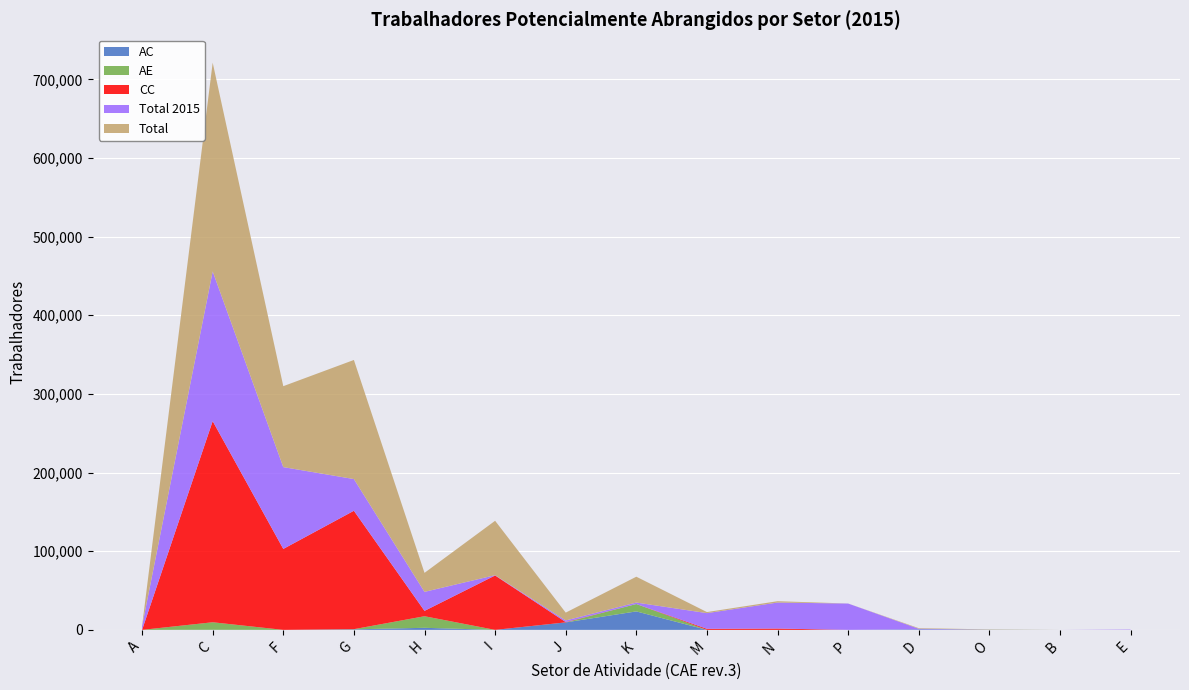

Reading left to right, transcribe all the data shown in this chart.

AC: 0	98	0	657	2618	0	9515	23486	0	0	0	720	0	0	0
AE: 0	9578	0	233	14721	0	0	9370	0	0	0	0	242	0	0
CC: 0	255744	102899	150534	6808	69164	416	0	1341	1674	13	0	0	0	0
Total2015: 4937	190346	104048	40317	24187	374	2061	1879	19955	33090	33467	731	136	0	477
Total: 0	265420	102899	151424	24147	69164	9931	32856	1341	1674	13	720	242	0	0